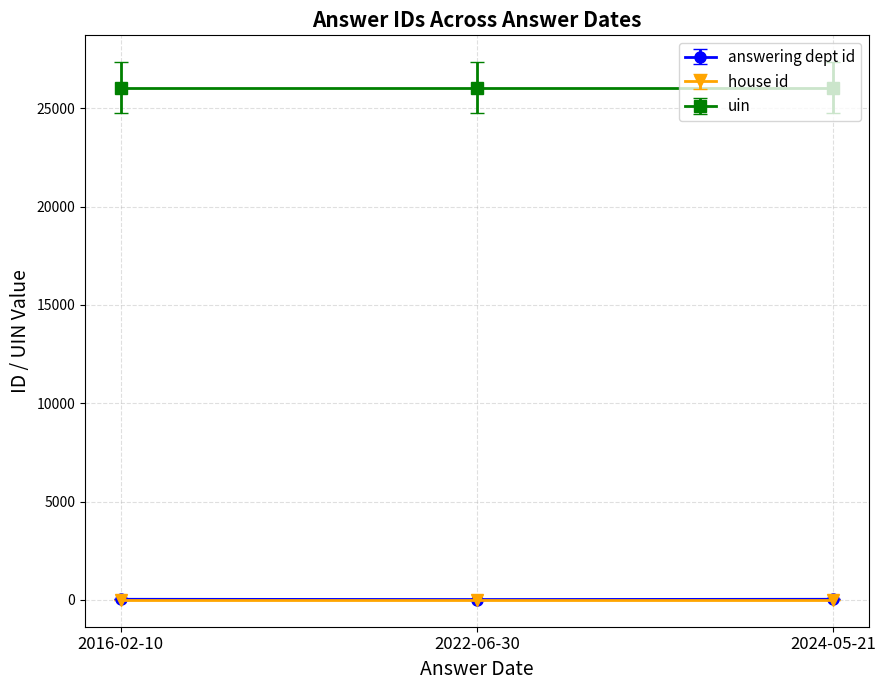

What is the maximum value shown in the chart?

26037